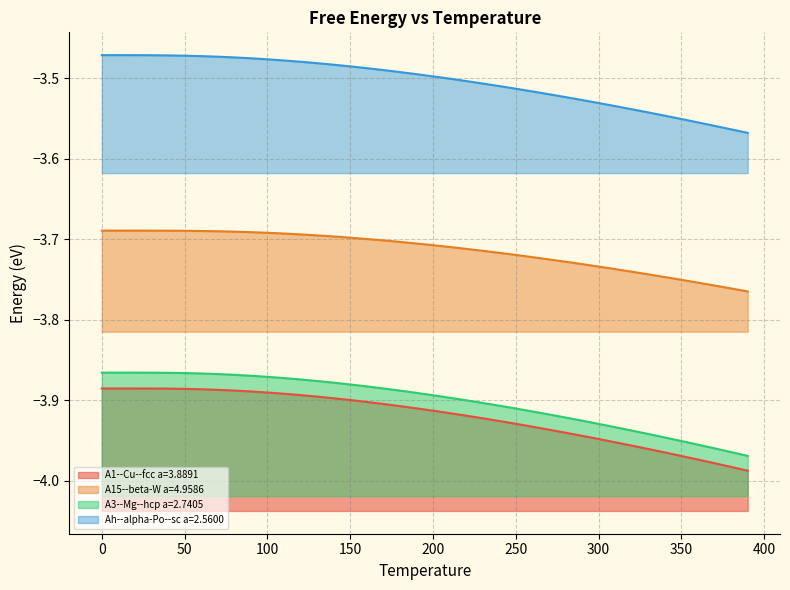

Reading left to right, list all the values displayed in this chart.

A1--Cu--fcc a=3.8891: -3.9	-3.9	-3.9	-3.9	-3.9	-3.9	-3.9	-3.9	-3.9	-3.9	-3.9	-3.9	-3.9	-3.9	-3.9	-3.9	-3.9	-3.9	-3.9	-3.9	-3.9	-3.9	-3.9	-3.9	-3.9	-3.9	-3.9	-3.9	-3.9	-3.9	-3.9	-4.0	-4.0	-4.0	-4.0	-4.0	-4.0	-4.0	-4.0	-4.0
A15--beta-W a=4.9586: -3.7	-3.7	-3.7	-3.7	-3.7	-3.7	-3.7	-3.7	-3.7	-3.7	-3.7	-3.7	-3.7	-3.7	-3.7	-3.7	-3.7	-3.7	-3.7	-3.7	-3.7	-3.7	-3.7	-3.7	-3.7	-3.7	-3.7	-3.7	-3.7	-3.7	-3.7	-3.7	-3.7	-3.7	-3.7	-3.8	-3.8	-3.8	-3.8	-3.8
A3--Mg--hcp a=2.7405: -3.9	-3.9	-3.9	-3.9	-3.9	-3.9	-3.9	-3.9	-3.9	-3.9	-3.9	-3.9	-3.9	-3.9	-3.9	-3.9	-3.9	-3.9	-3.9	-3.9	-3.9	-3.9	-3.9	-3.9	-3.9	-3.9	-3.9	-3.9	-3.9	-3.9	-3.9	-3.9	-3.9	-3.9	-3.9	-4.0	-4.0	-4.0	-4.0	-4.0
Ah--alpha-Po--sc a=2.5600: -3.5	-3.5	-3.5	-3.5	-3.5	-3.5	-3.5	-3.5	-3.5	-3.5	-3.5	-3.5	-3.5	-3.5	-3.5	-3.5	-3.5	-3.5	-3.5	-3.5	-3.5	-3.5	-3.5	-3.5	-3.5	-3.5	-3.5	-3.5	-3.5	-3.5	-3.5	-3.5	-3.5	-3.5	-3.5	-3.6	-3.6	-3.6	-3.6	-3.6